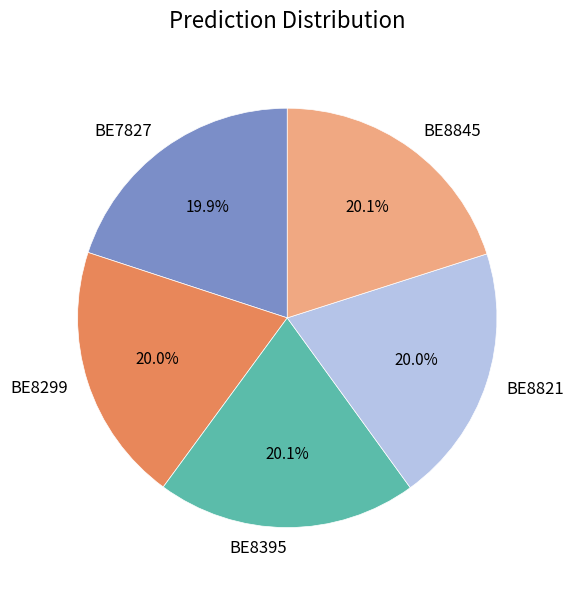

Is it true that BE8299 is 12% of the pie?

False